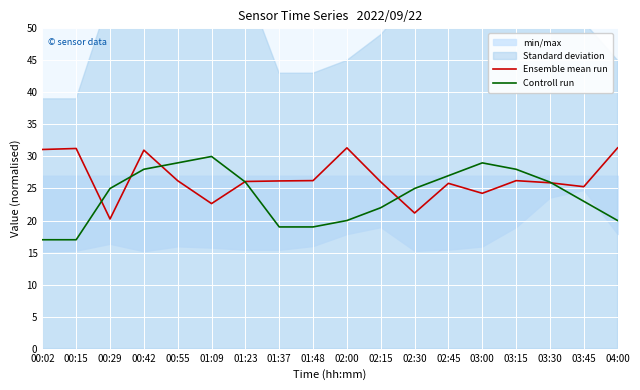

What is the label of the 8th point from the left?

01:37